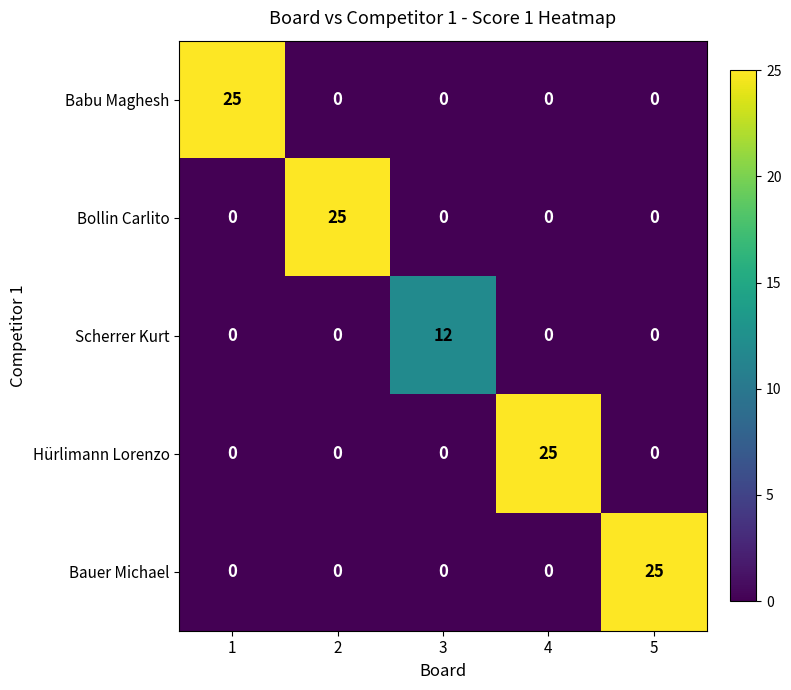

What is the difference between the highest and lowest values at 3?

12